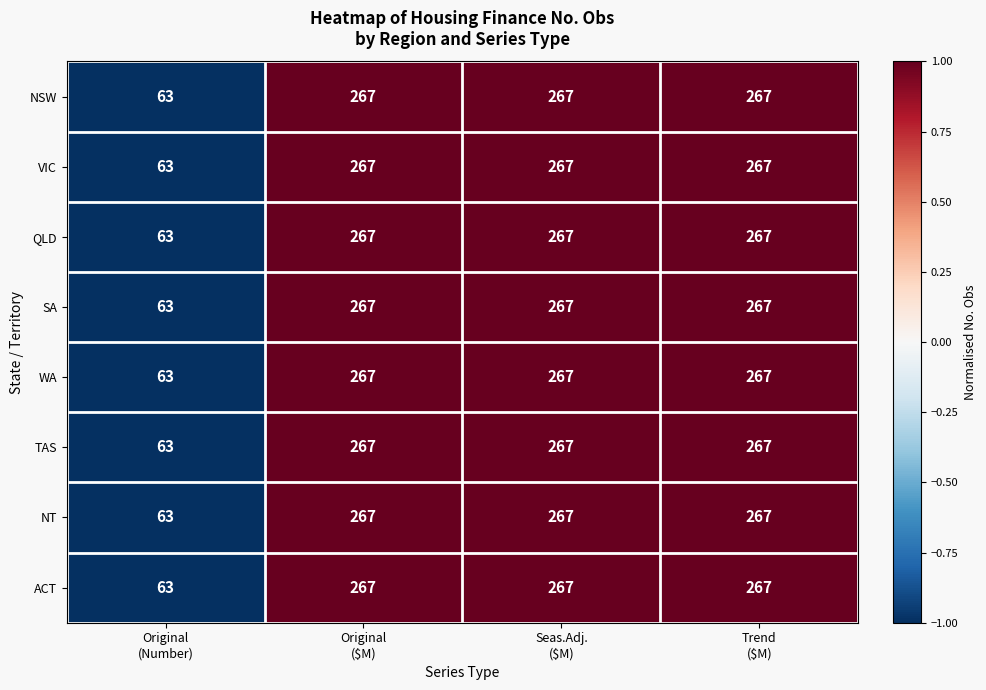

What is the greatest value displayed?

267